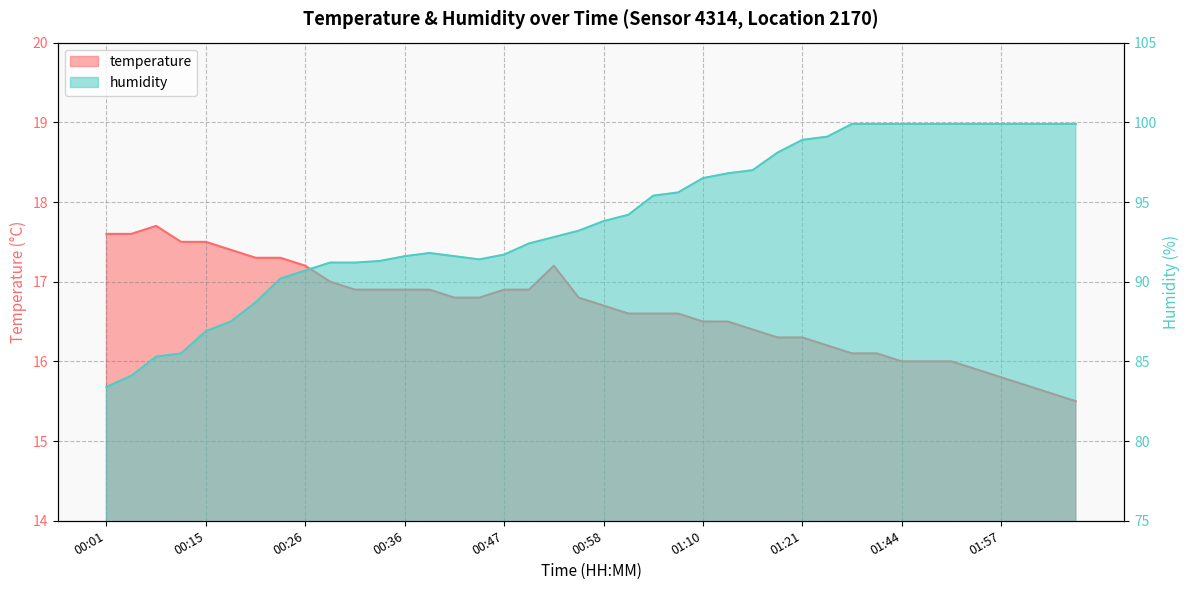

True or false: humidity has a value of 96.8 at 01:13.

True